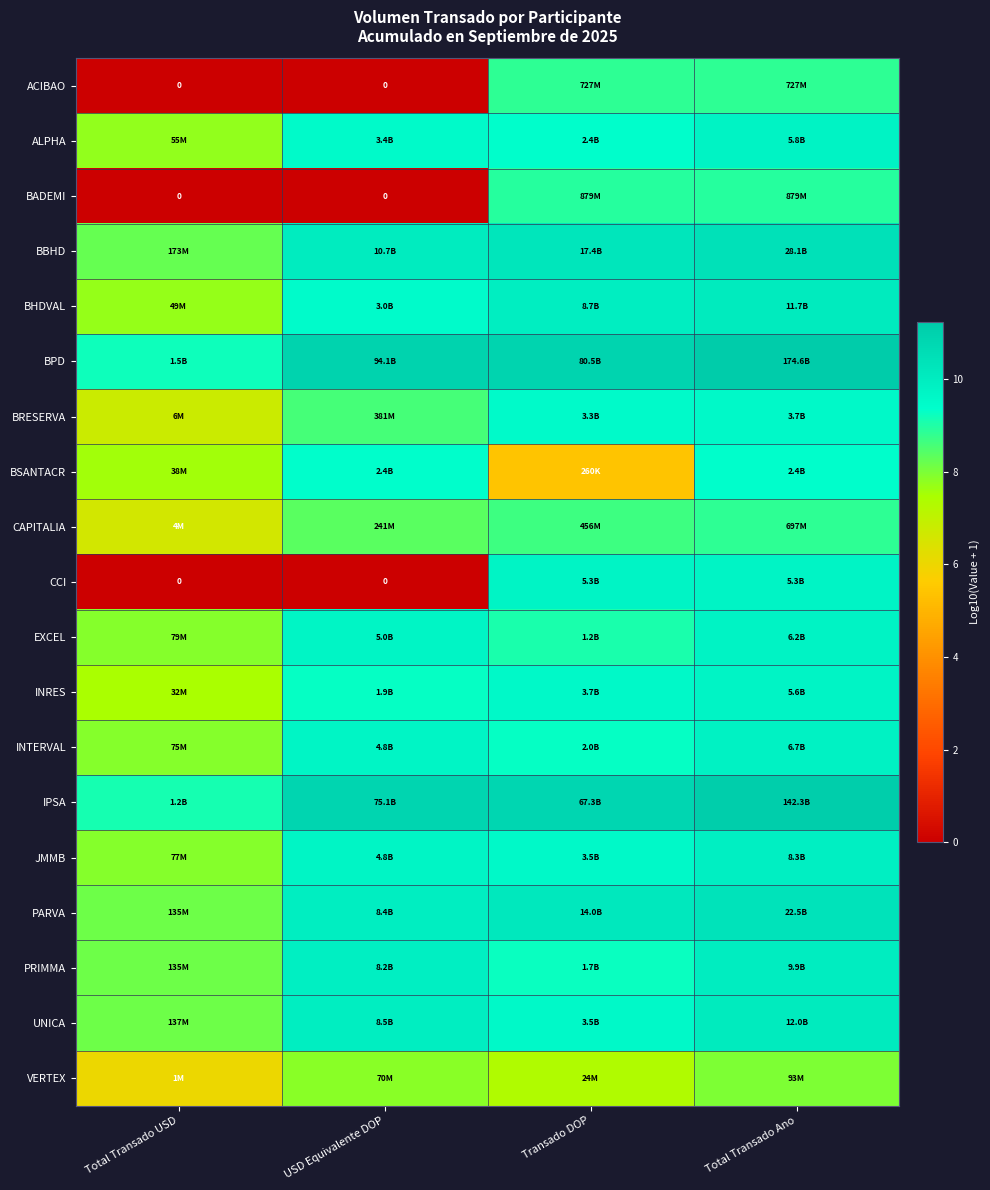

Rank the categories by PARVA value from highest to lowest.

Total Transado Ano, Transado DOP, USD Equivalente DOP, Total Transado USD